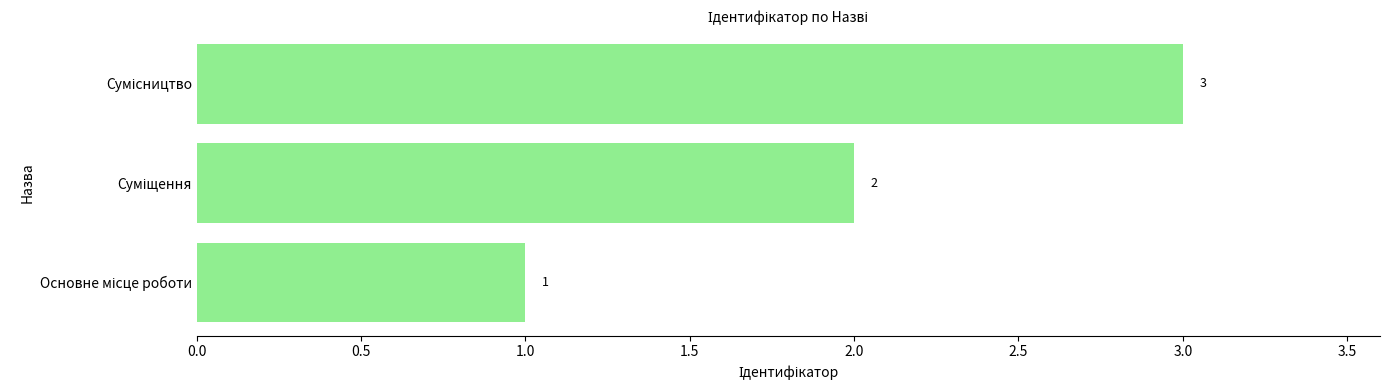

Count the values in the range 1 to 3.

3